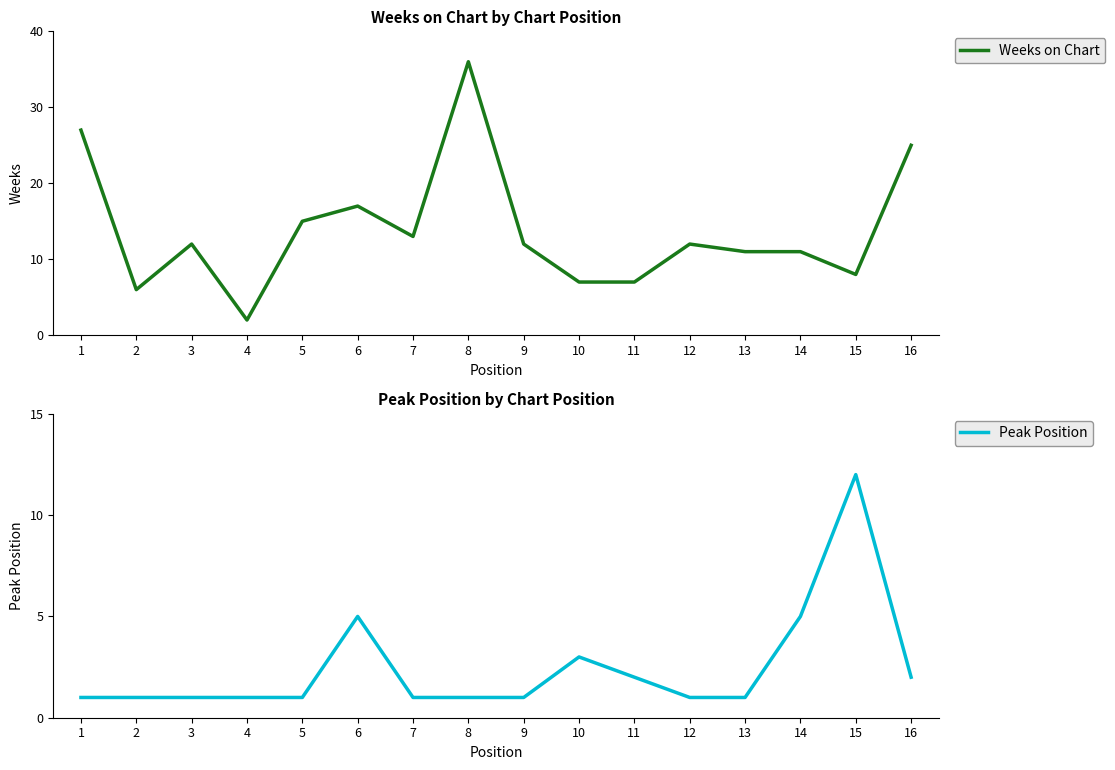

Which category has the lowest value in the Peak Position series?

1